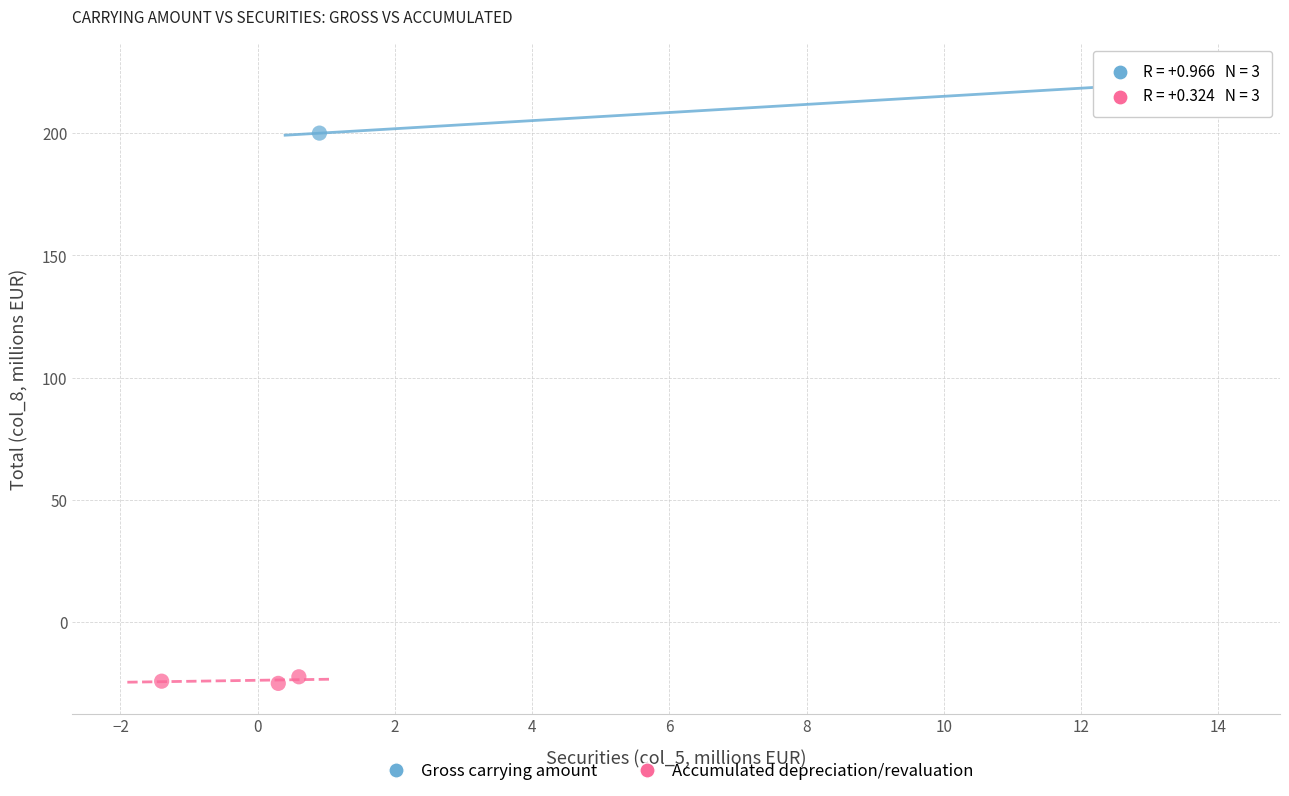

Which series contains the highest Y value?

Gross carrying amount